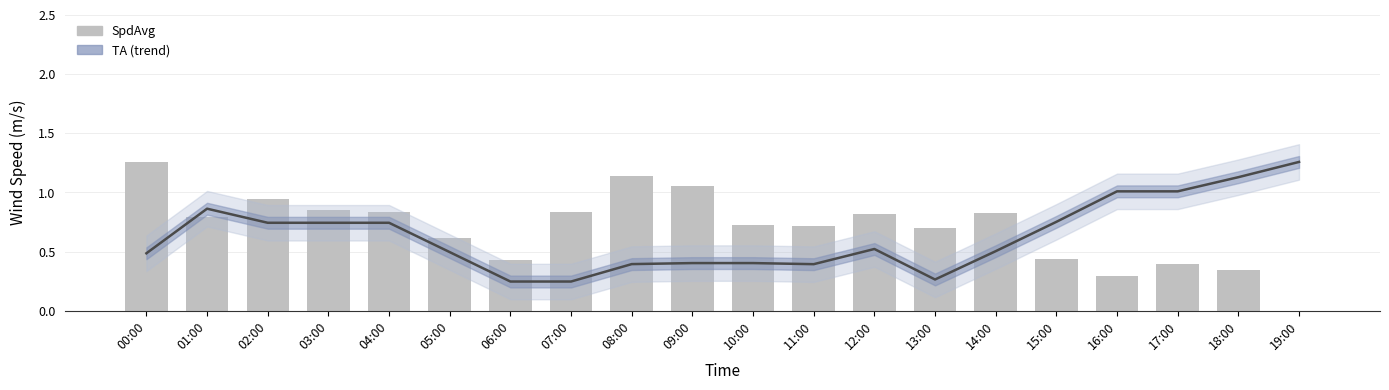

Between 00:00 and 07:00, which is larger?

00:00